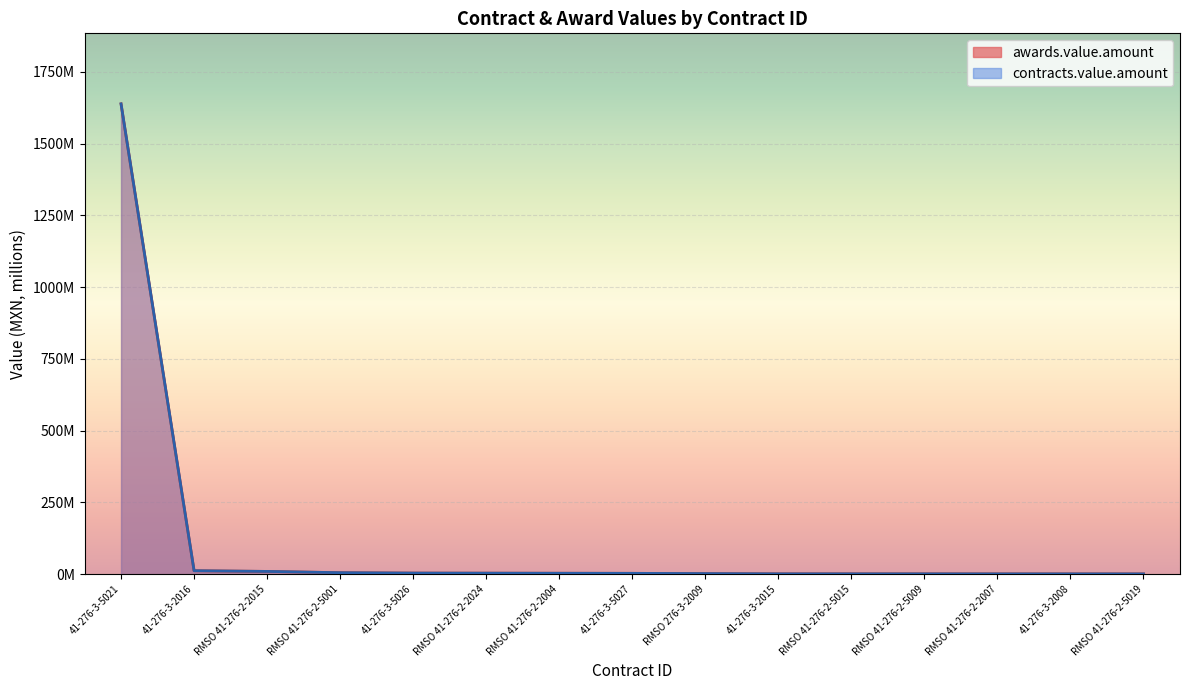

True or false: awards.value.amount and contracts.value.amount cross at least once.

False